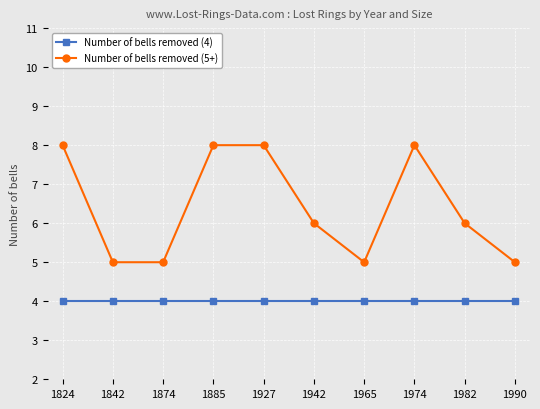

What is the greatest value displayed?

8